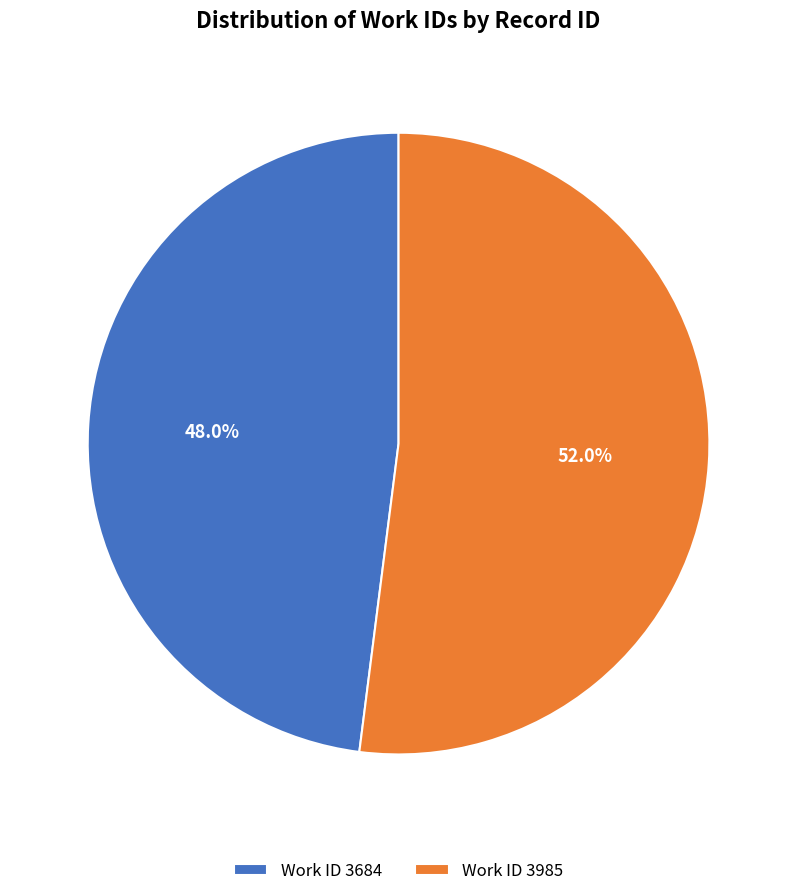

What is the largest slice in the pie chart?

Work ID 3985